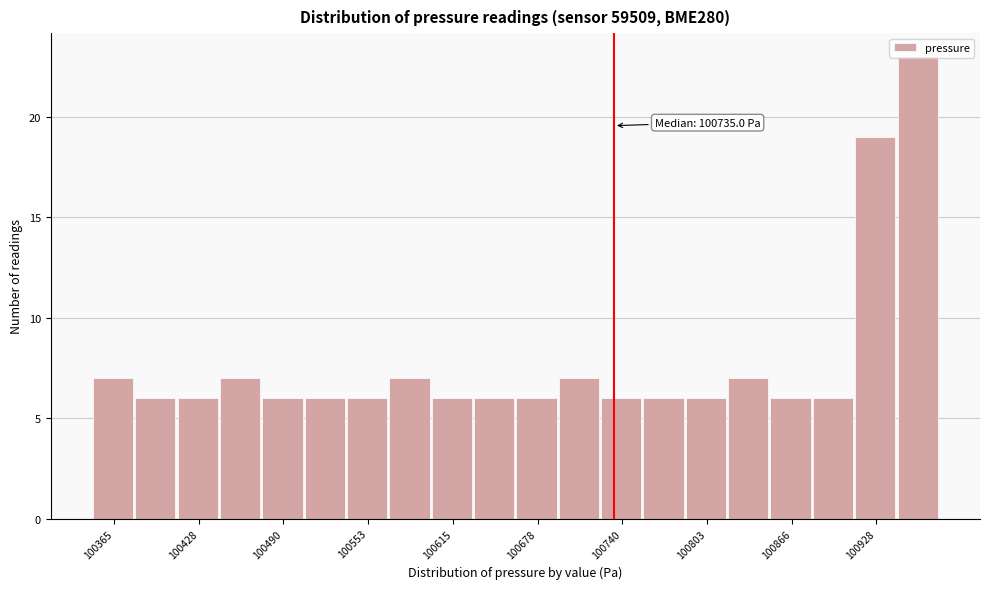

Read against the x-axis, roughly where is the centre of the tallest bar?

100960